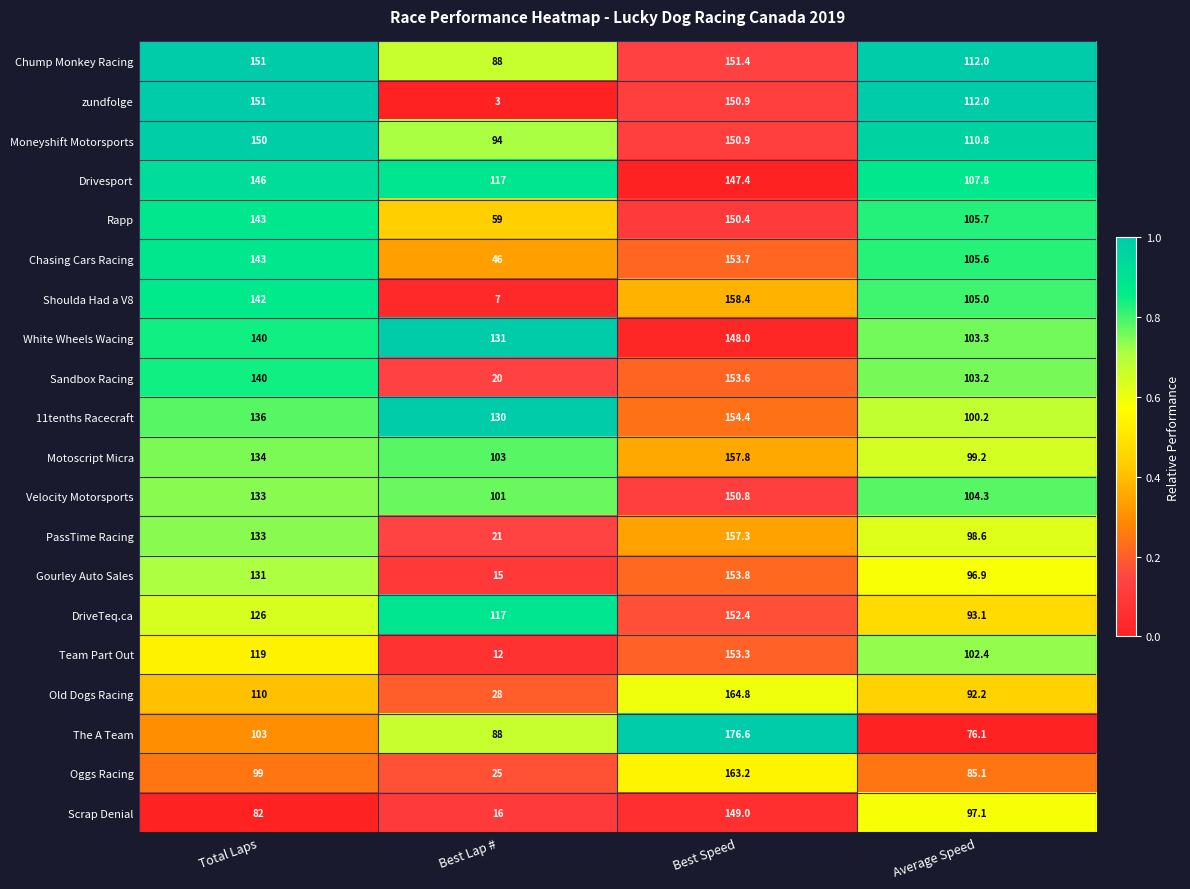

Rank the series by their maximum value, from lowest to highest.

Drivesport, White Wheels Wacing, Scrap Denial, Rapp, Velocity Motorsports, Moneyshift Motorsports, zundfolge, Chump Monkey Racing, DriveTeq.ca, Team Part Out, Sandbox Racing, Chasing Cars Racing, Gourley Auto Sales, 11tenths Racecraft, PassTime Racing, Motoscript Micra, Shoulda Had a V8, Oggs Racing, Old Dogs Racing, The A Team